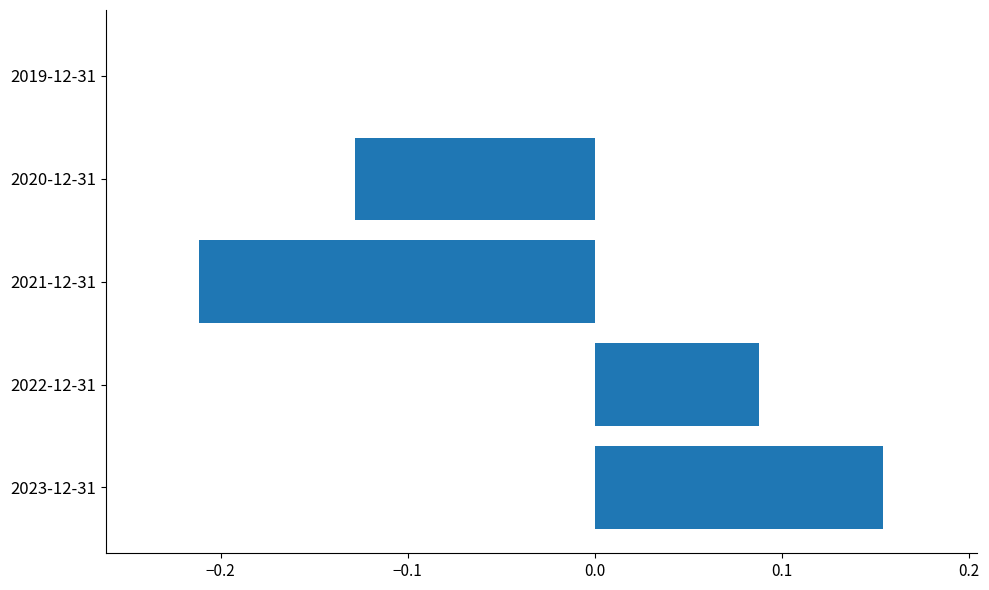

Which label corresponds to the largest value in the chart?

2023-12-31